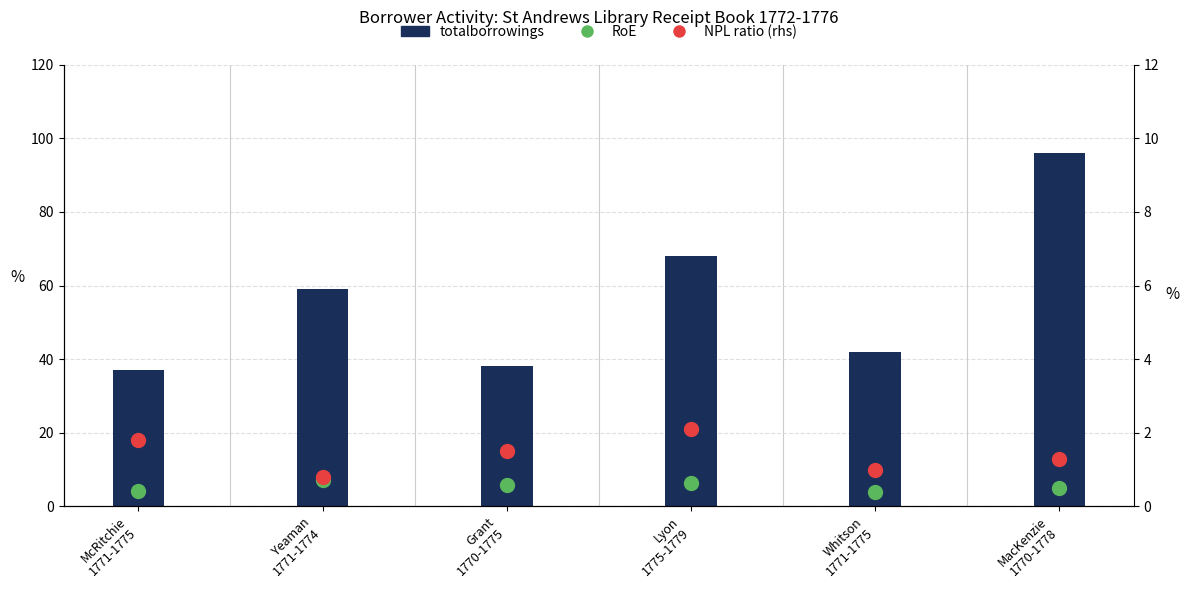

What is the total value across all series at Yeaman
1771-1774?

66.9